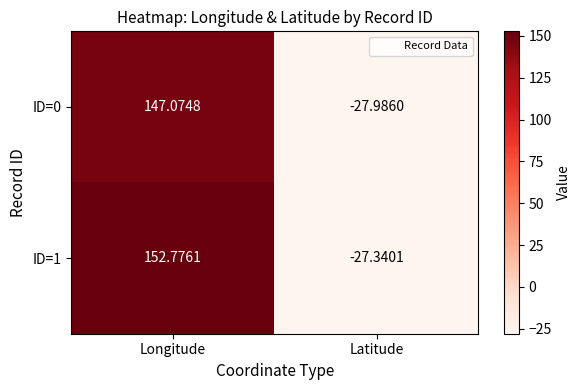

Which series has the largest total across all categories?

ID=1